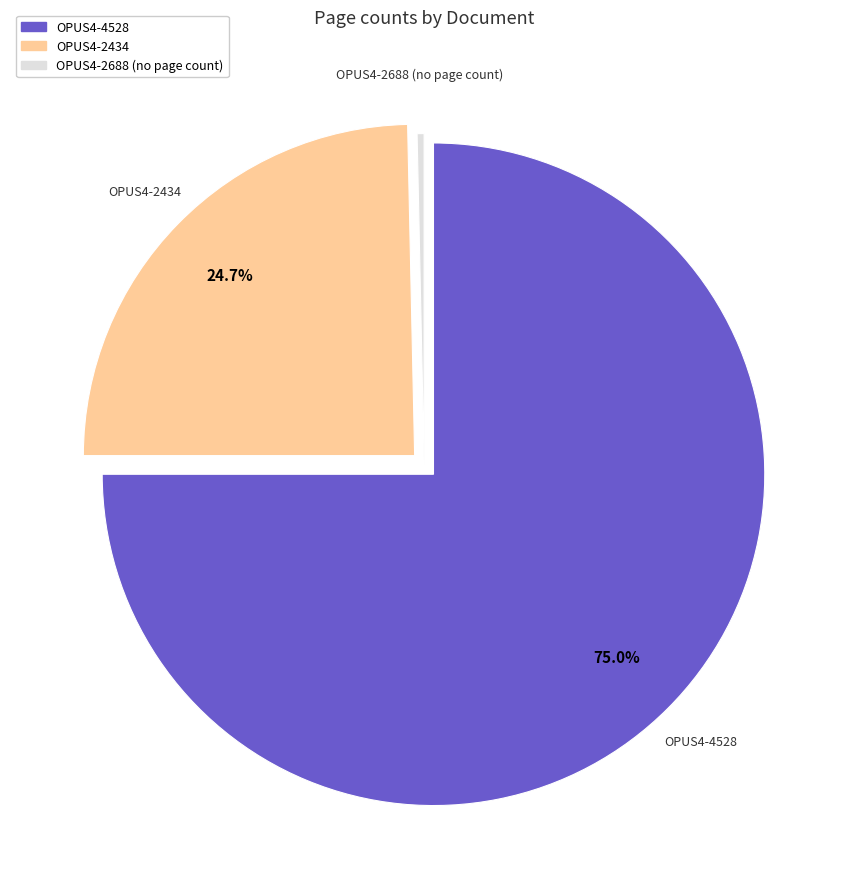

Does any single category account for the majority?

Yes